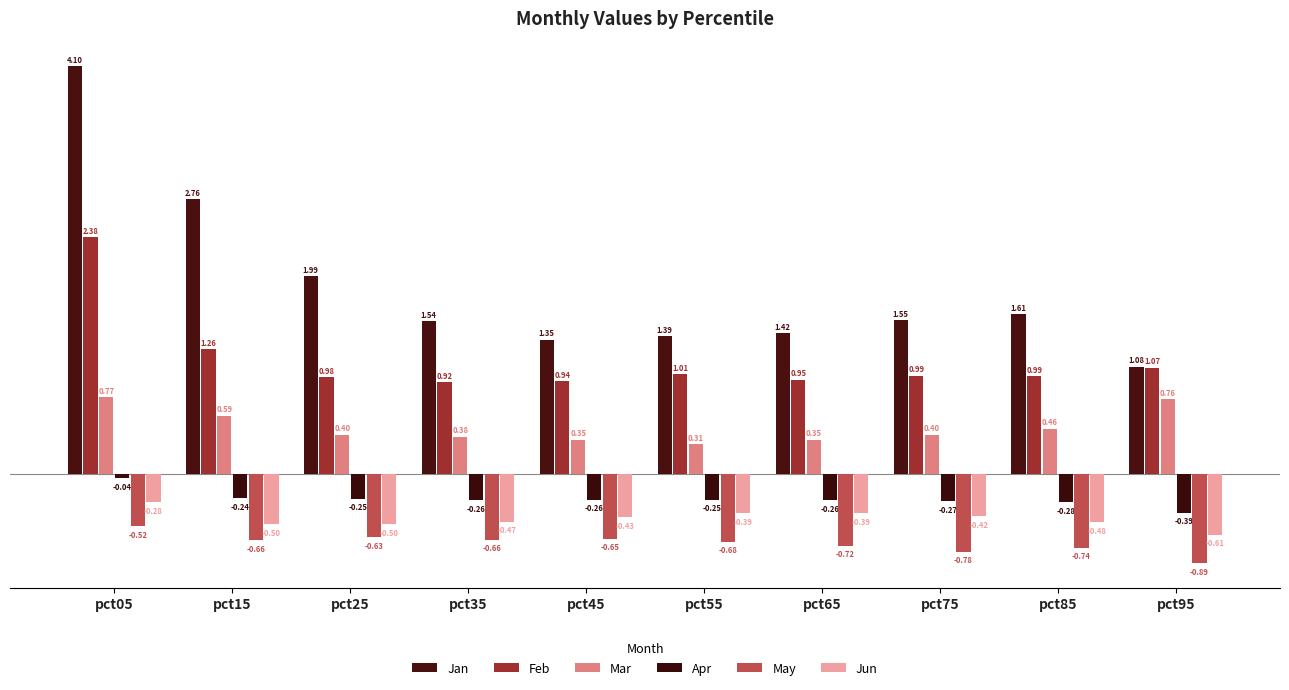

What is the value of the Jun bar at the 10th from the left?

-0.6